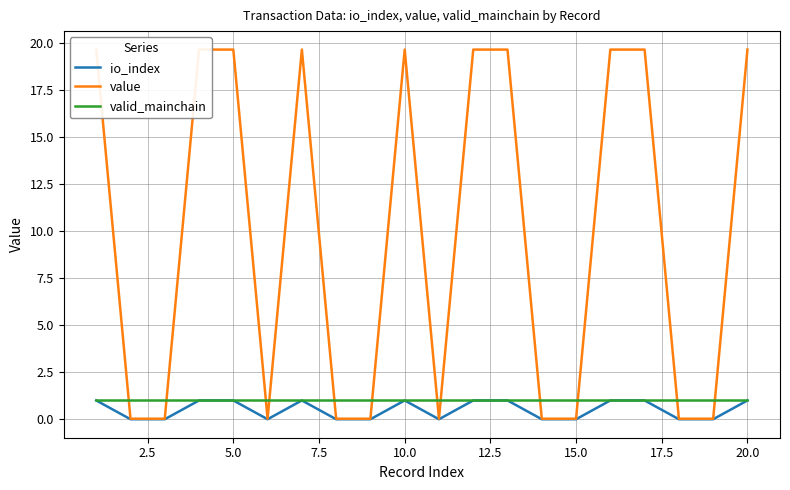

Is it true that io_index equals 1 at 10.0?

True